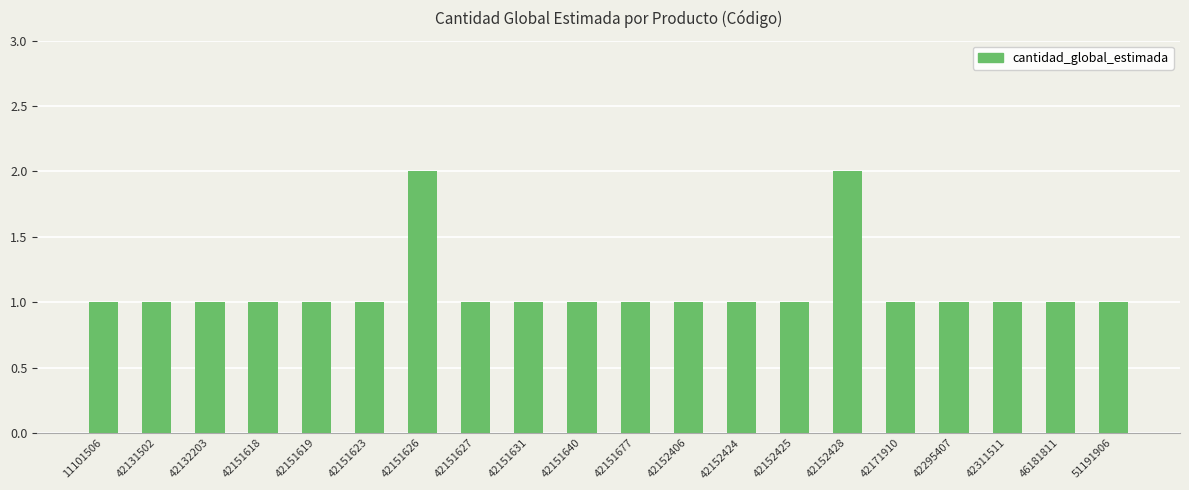

Is it true that the value at 42151627 is 1?

True